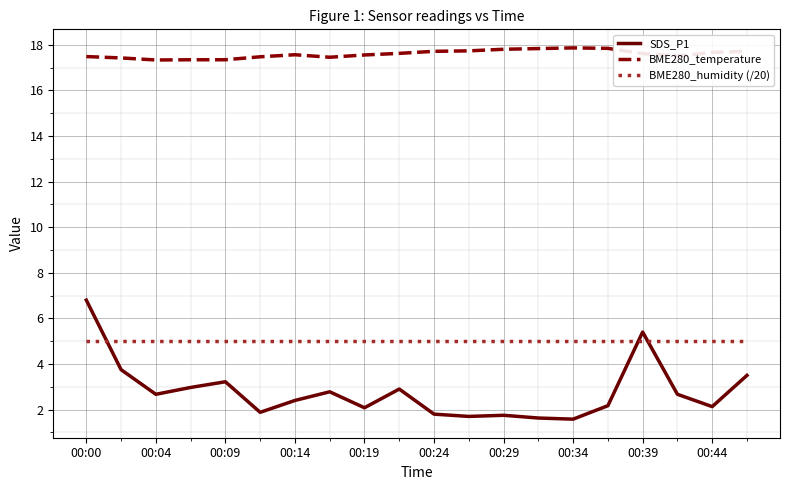

Which series has the largest total across all categories?

BME280_temperature